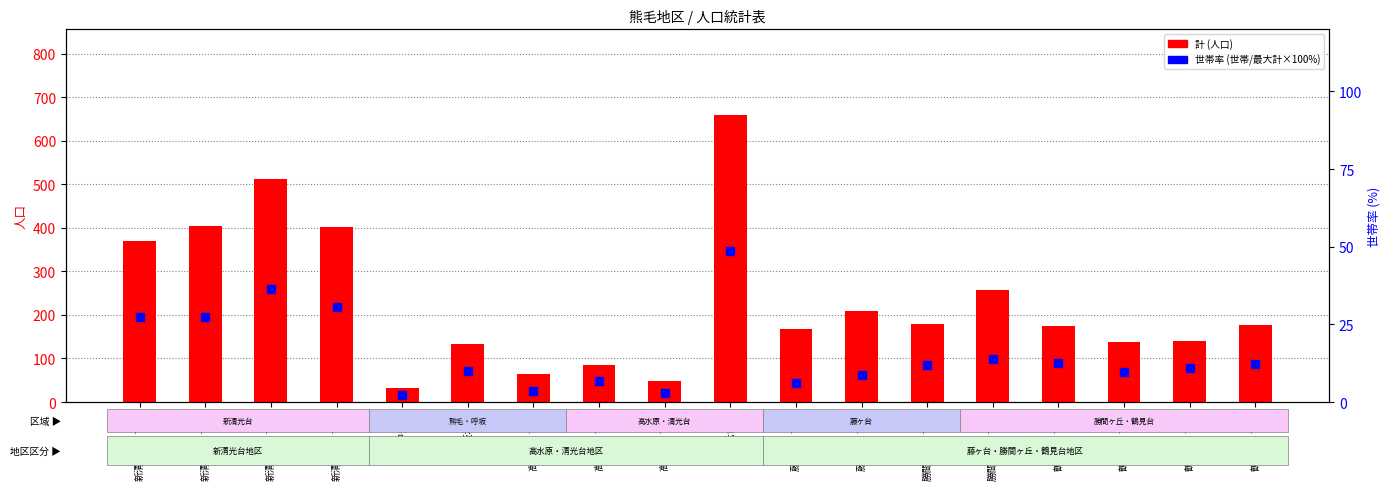

At how many categories does at least one series exceed 111?

14